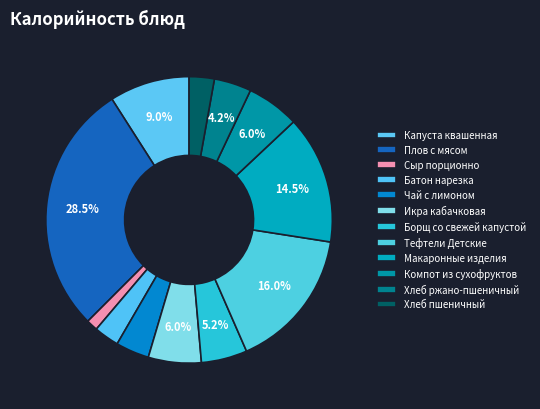

Count the number of slices in the pie.

12